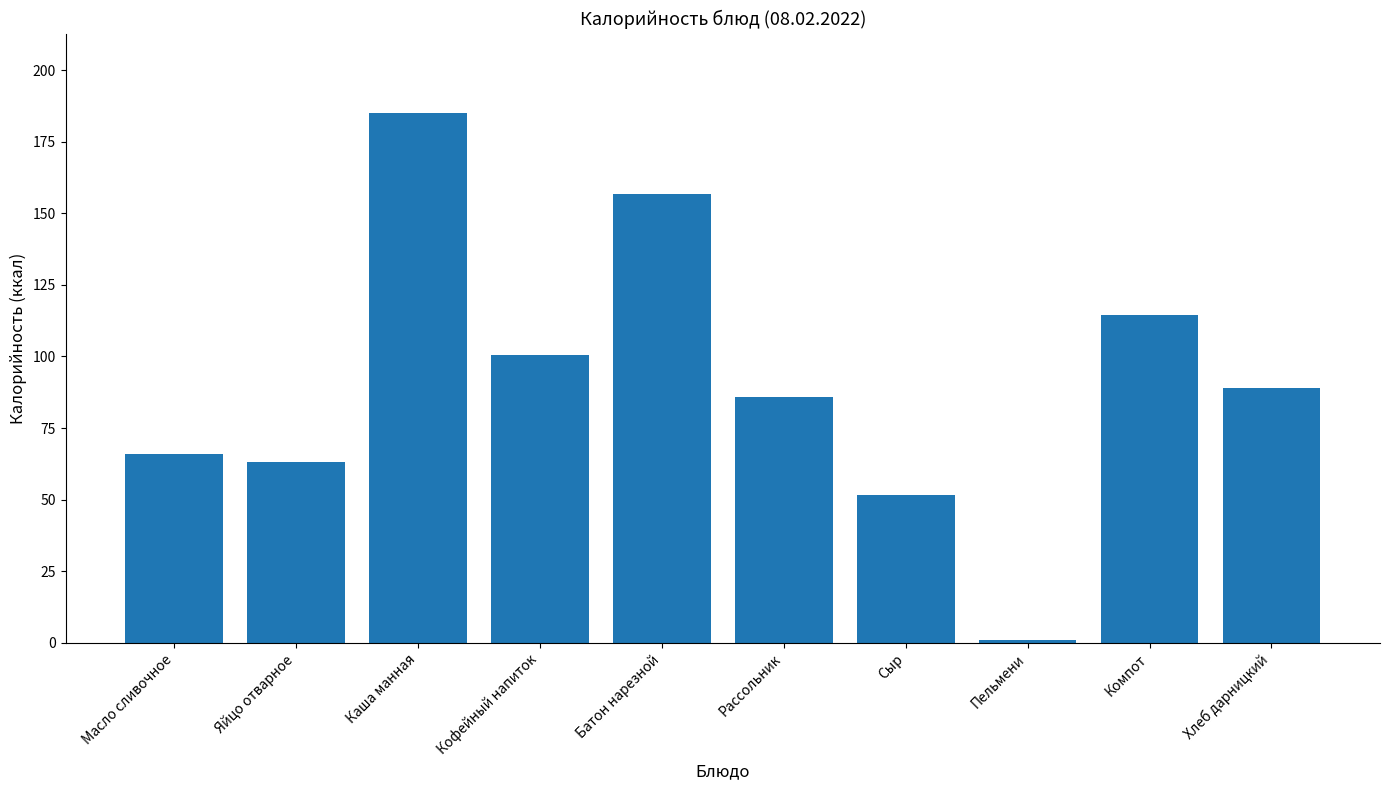

Which label corresponds to the smallest value in the chart?

Пельмени